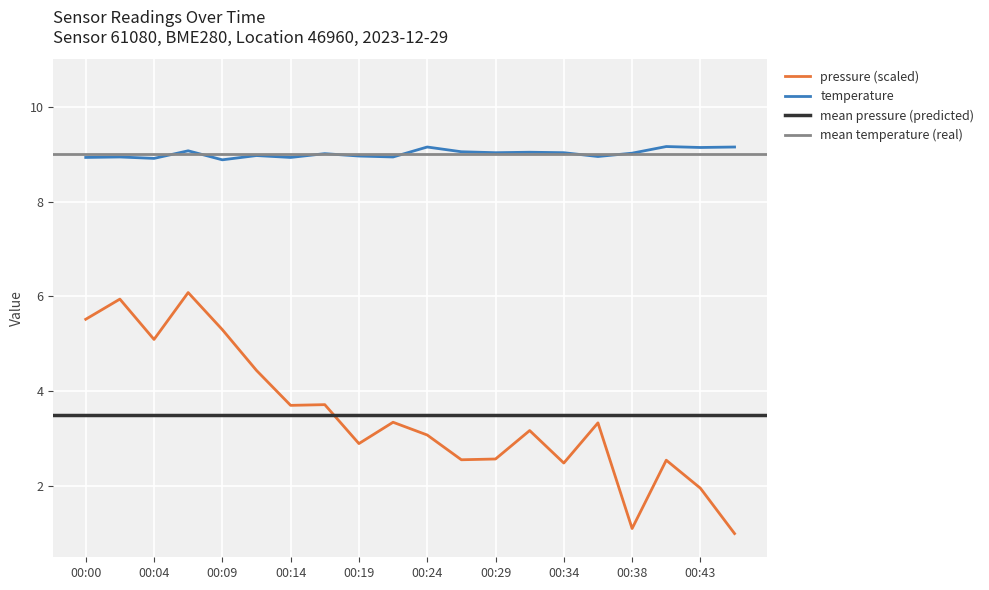

At 00:29, list the series in order from smallest to largest.

pressure, temperature